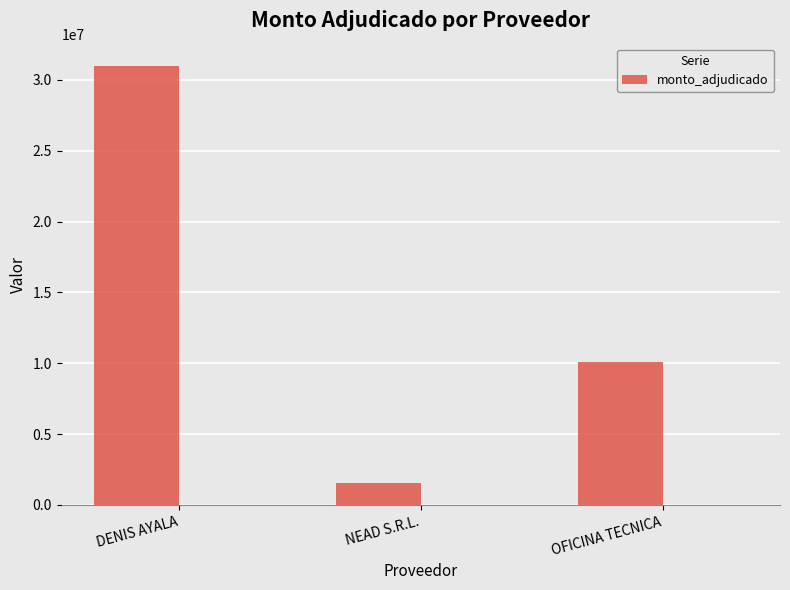

Reading right to left, extract all data points from this chart.

10108672	1560000	31012500